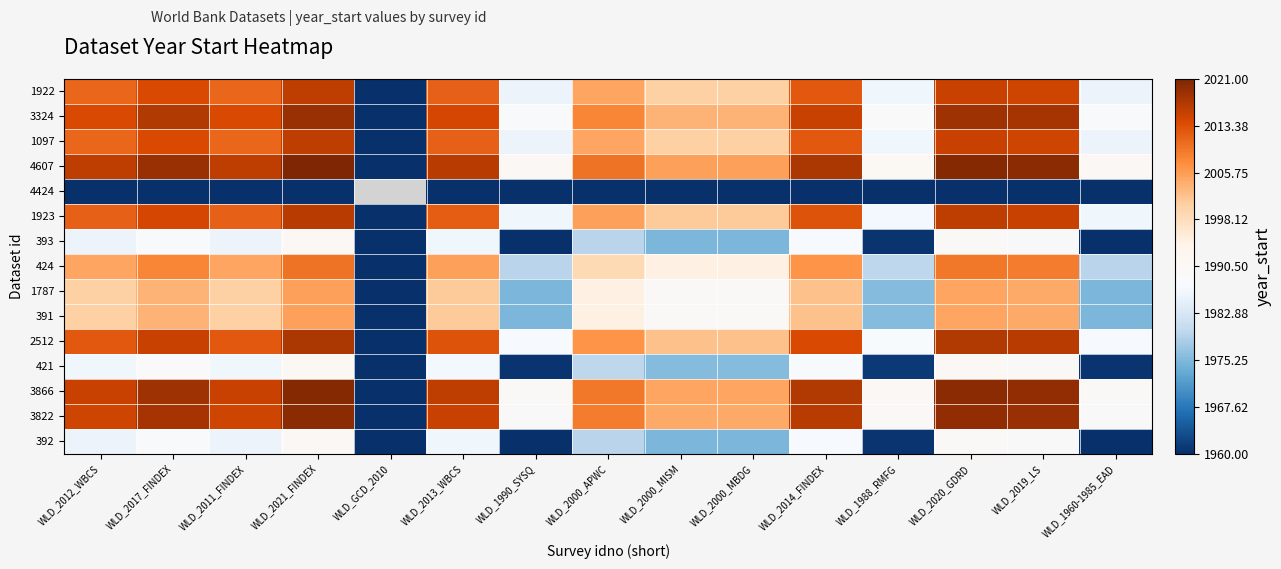

The value of 2512 at WLD_2020_GDRD is 2017.0. True or false?

True